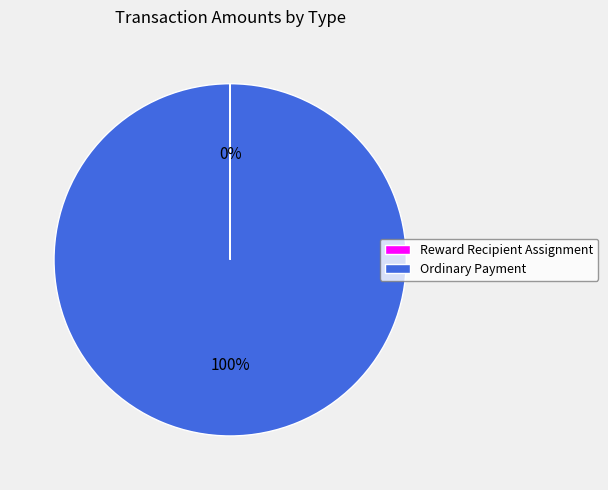

The Ordinary Payment slice represents 100% of the pie. True or false?

True